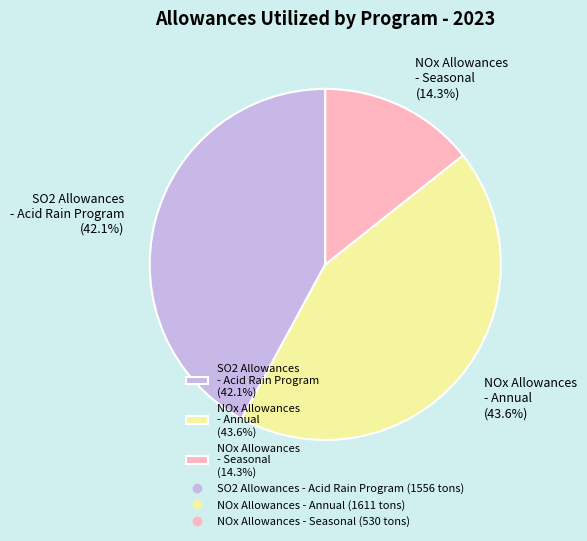

True or false: NOx Allowances - Seasonal accounts for 6% of the total.

False